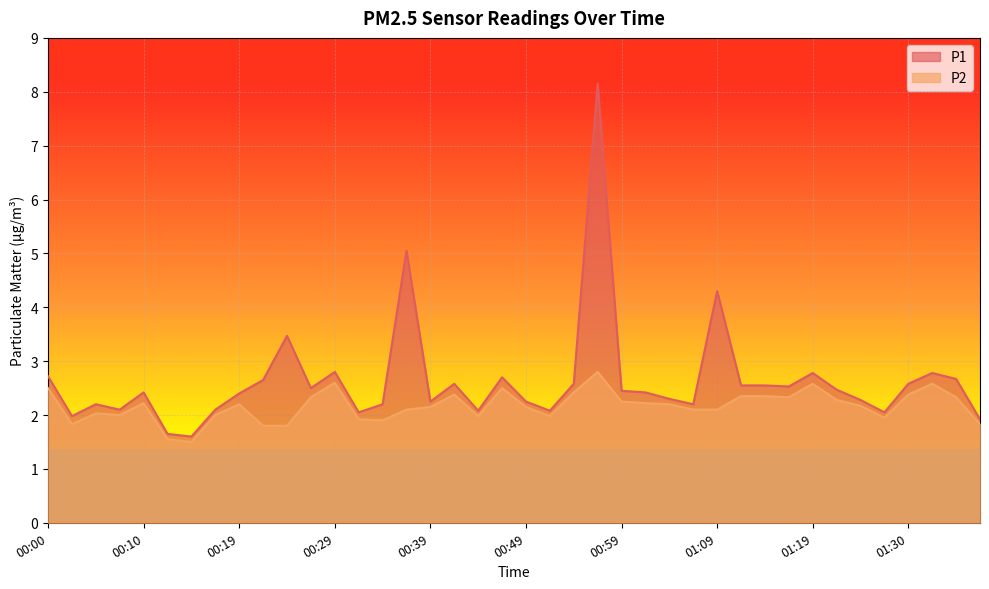

What is the sum of the P1 values at 00:02 and 00:47?

4.7